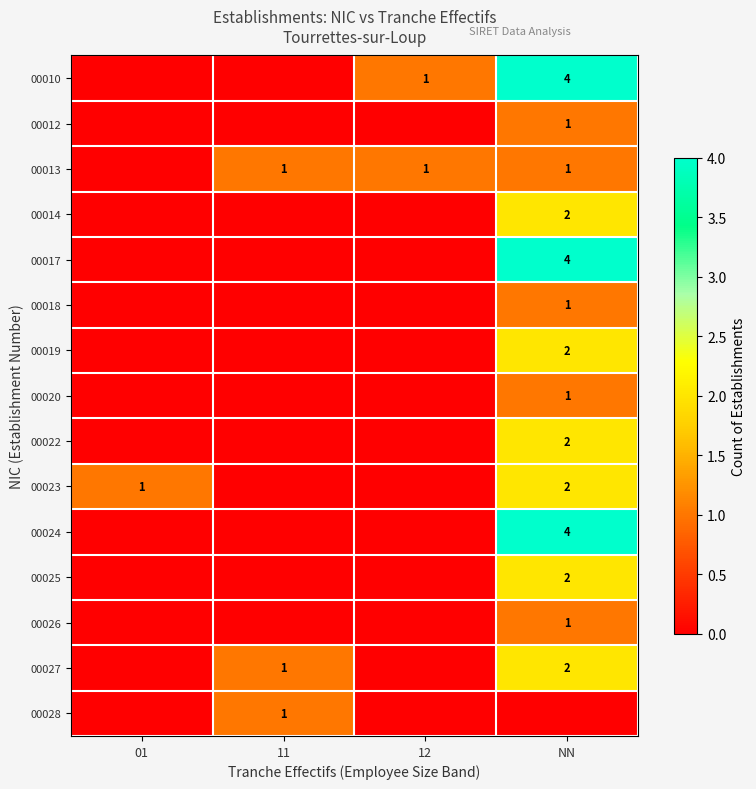

At which label does row_1 reach its peak?

NN